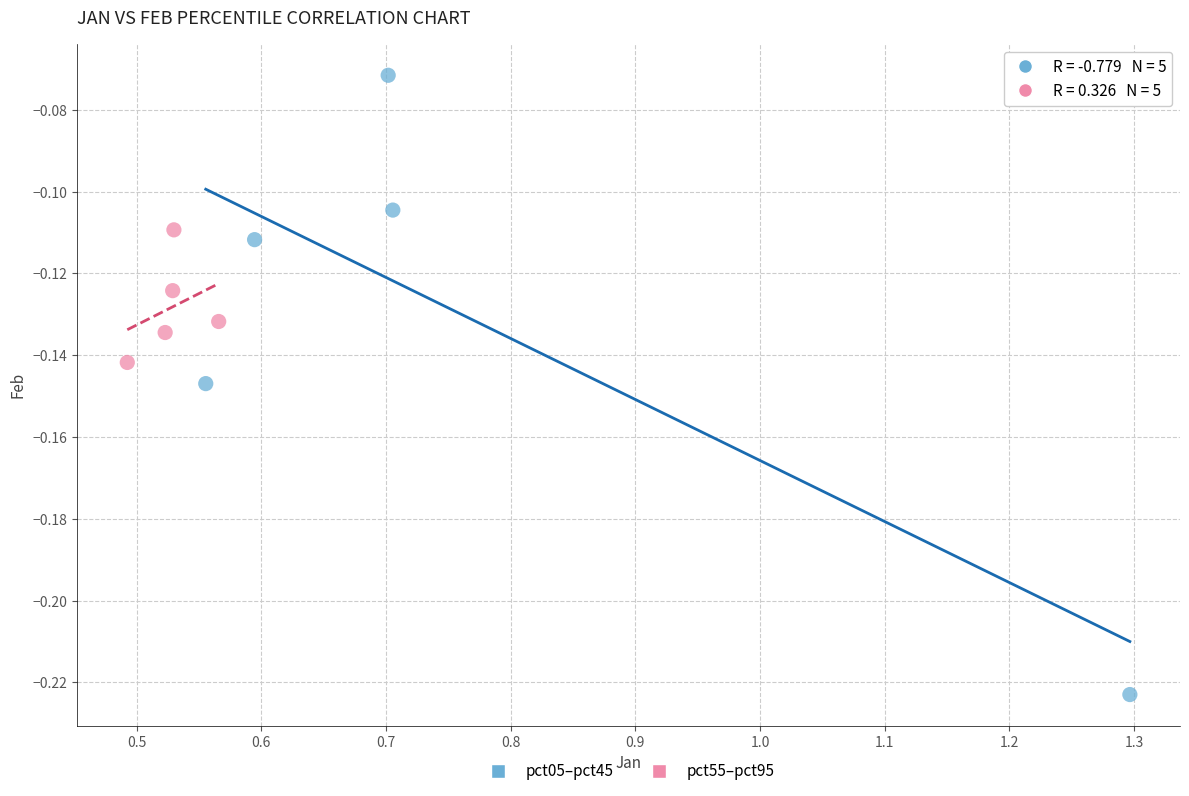

Which series reaches the minimum Y coordinate?

pct05–pct45